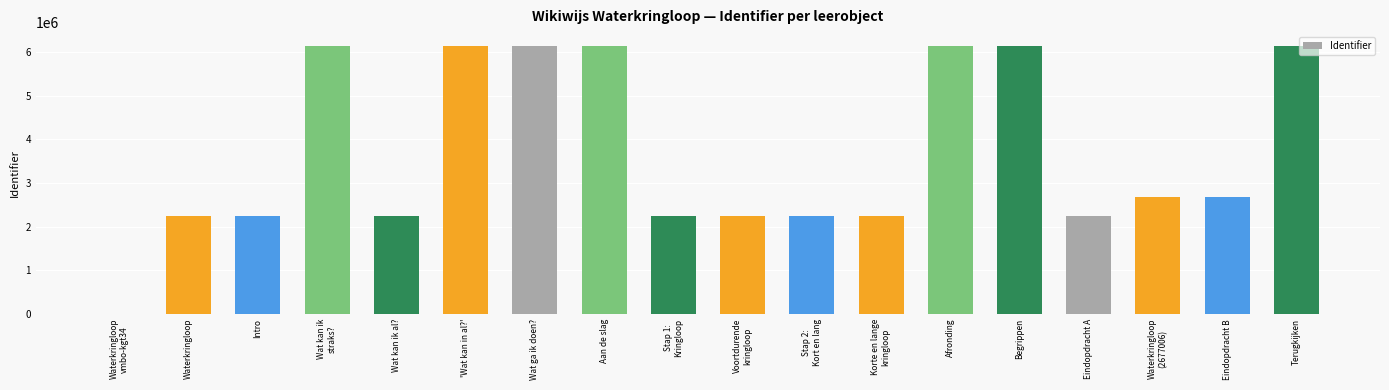

Does the chart contain stacked bars?

No